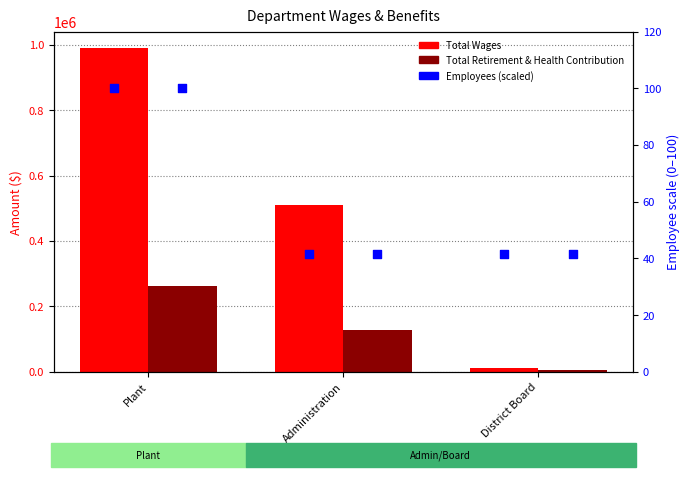

Which series contains the highest Y value?

Total Wages